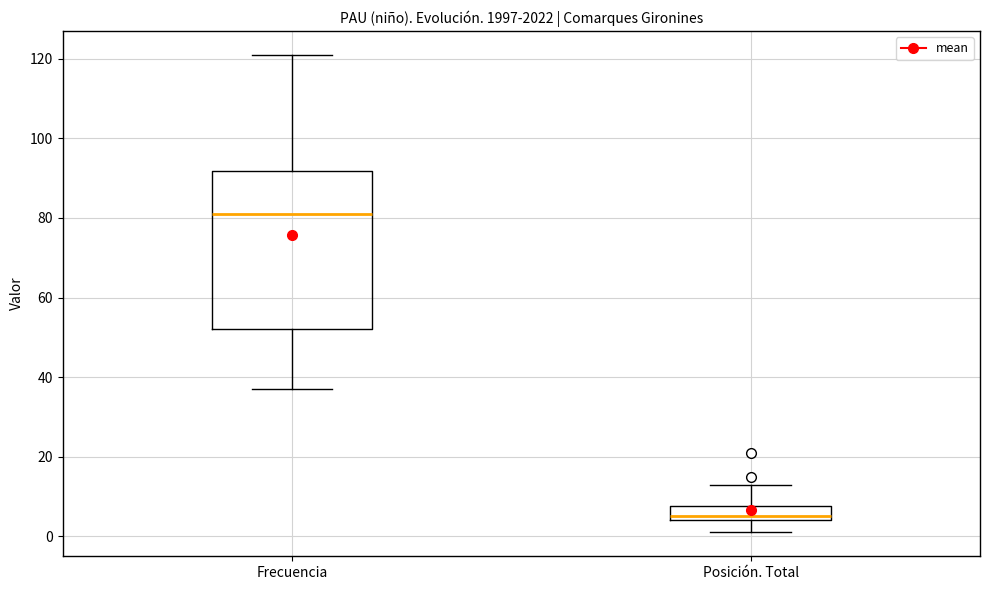

Comparing the boxes themselves (not the whiskers), which one is the tallest?

Frecuencia